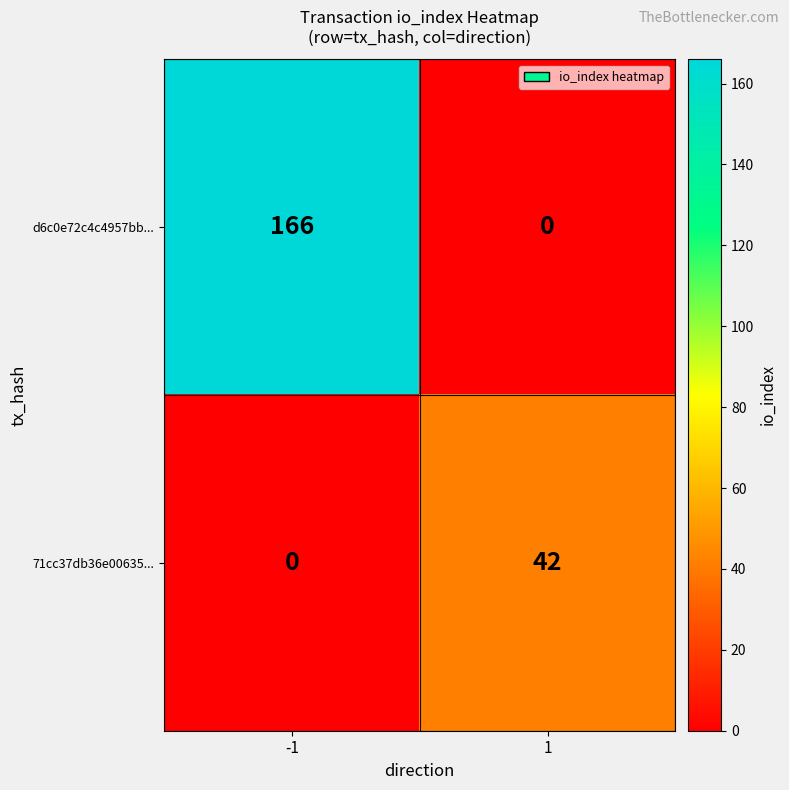

Which series has the largest total across all categories?

d6c0e72c4c4957bb...